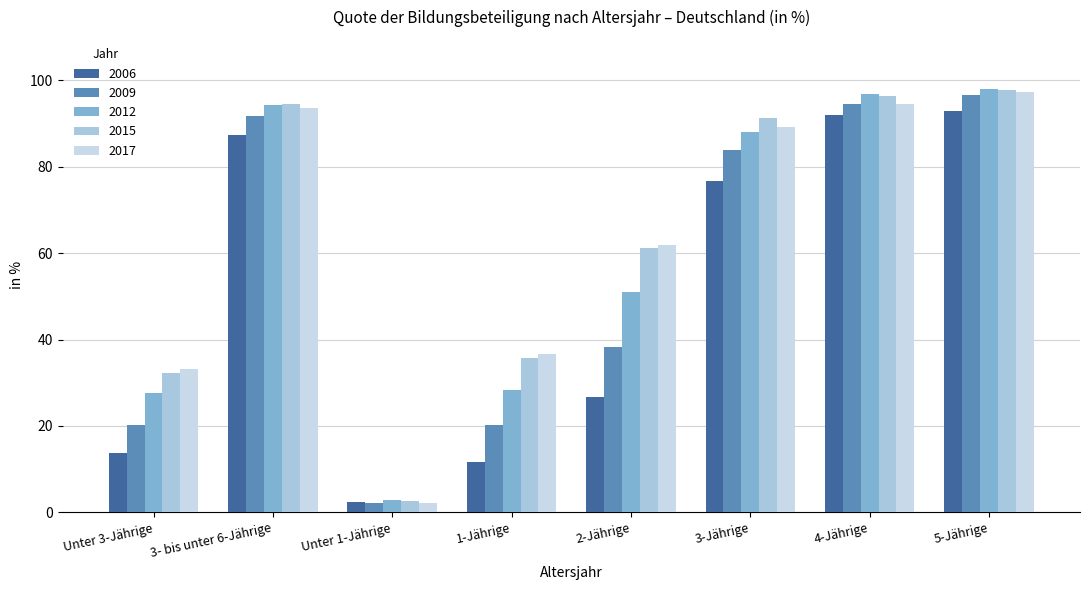

How many data points does each series have?

8